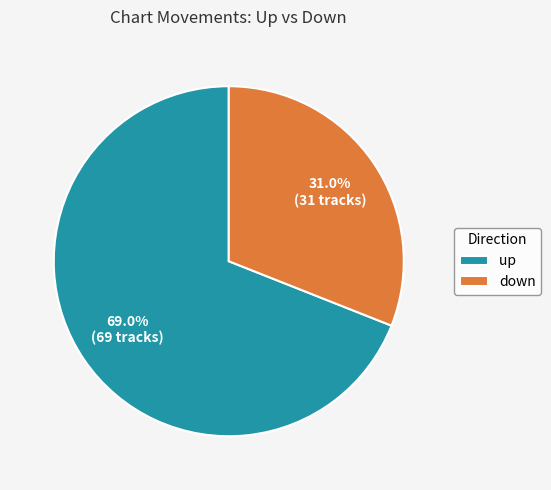

Which slice represents more than half of the pie?

up